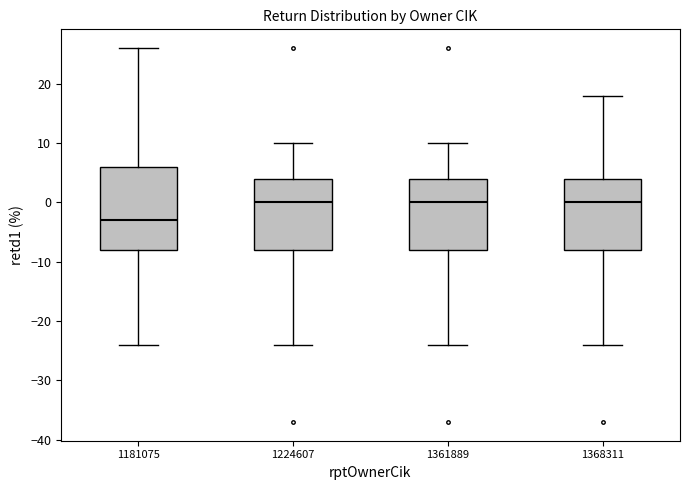

Reading left to right, read every box against the y-axis: the position of its median line, the range the box covers, and the ends of its whiskers. The values are not printed on the chart, so give them approximately, as read against the axis.

1181075: median -3, box -8 to 6, whiskers -24 to 26
1224607: median 0, box -8 to 4, whiskers -24 to 10
1361889: median 0, box -8 to 4, whiskers -24 to 10
1368311: median 0, box -8 to 4, whiskers -24 to 18